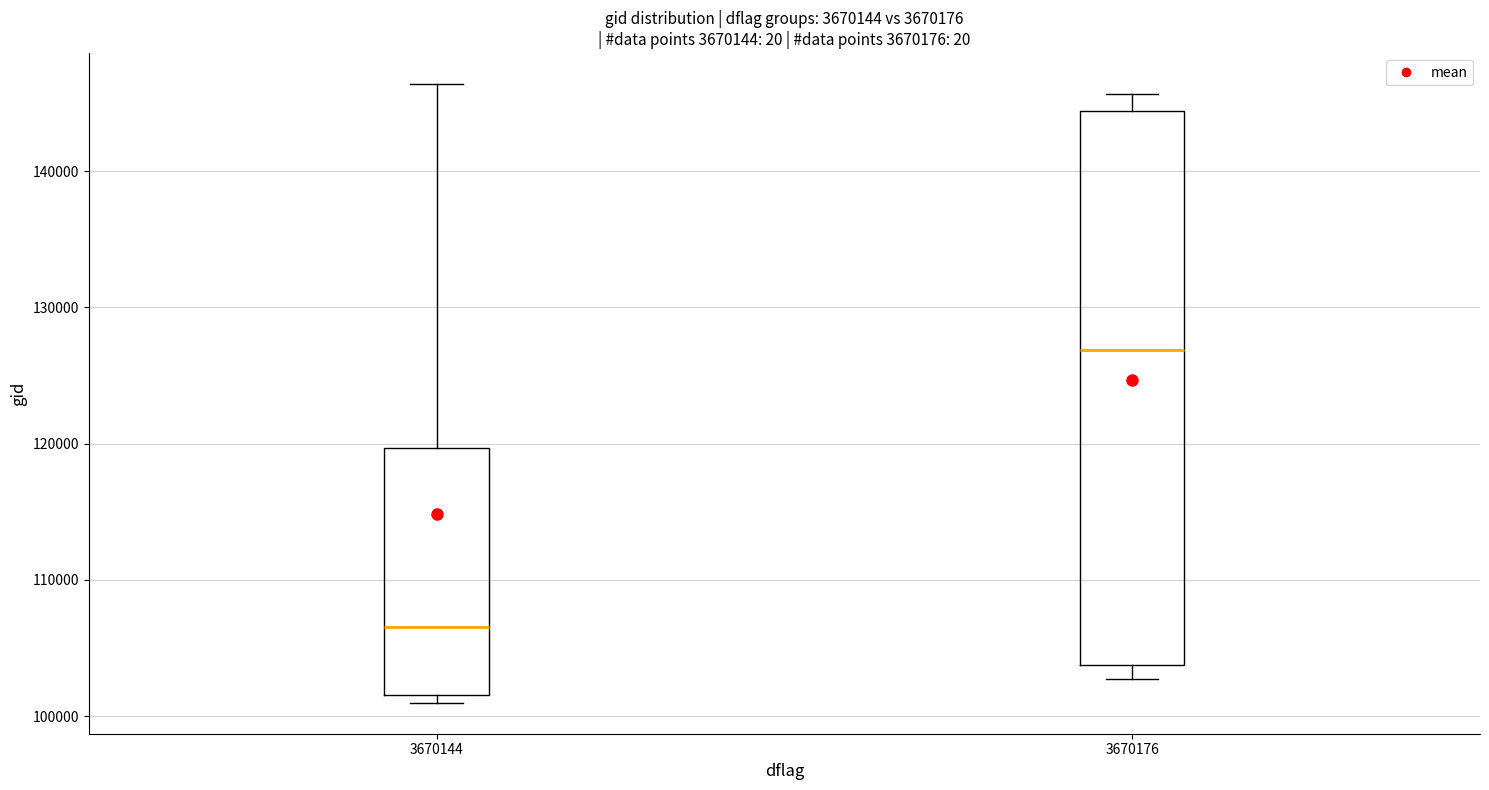

Where is the lower edge of the box at x = 3670144 on the y-axis? The values are not printed on the chart, so give them approximately, as read against the axis.

102000